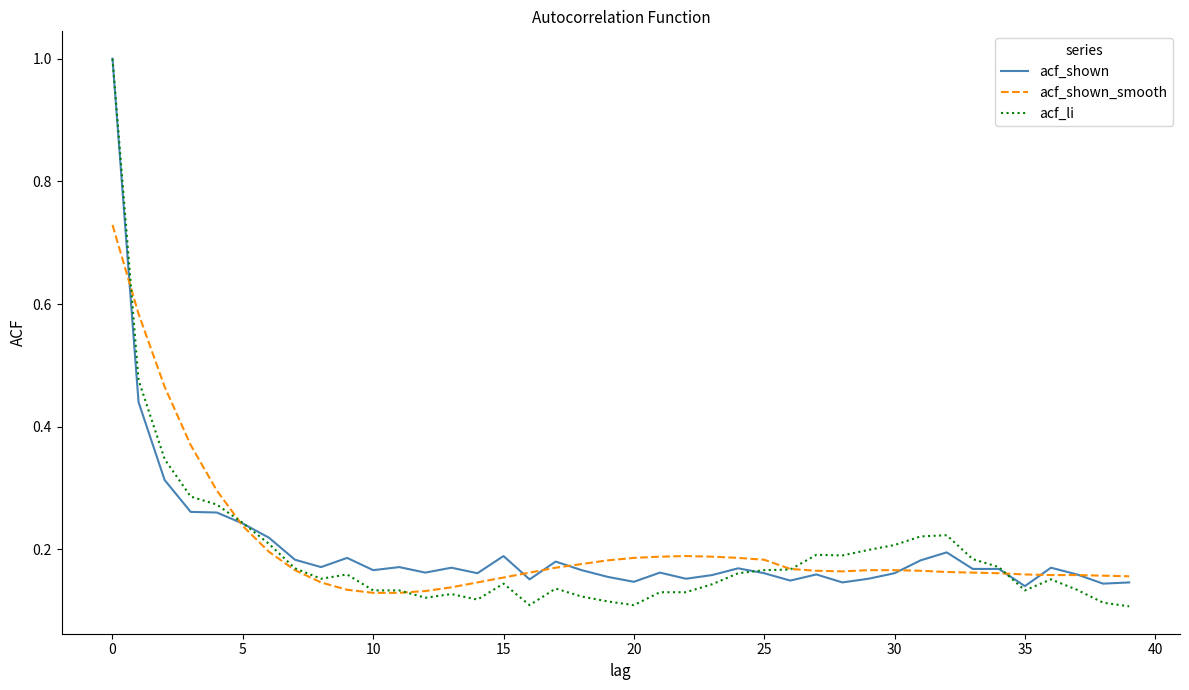

Which series has the largest range (max minus min)?

acf_li